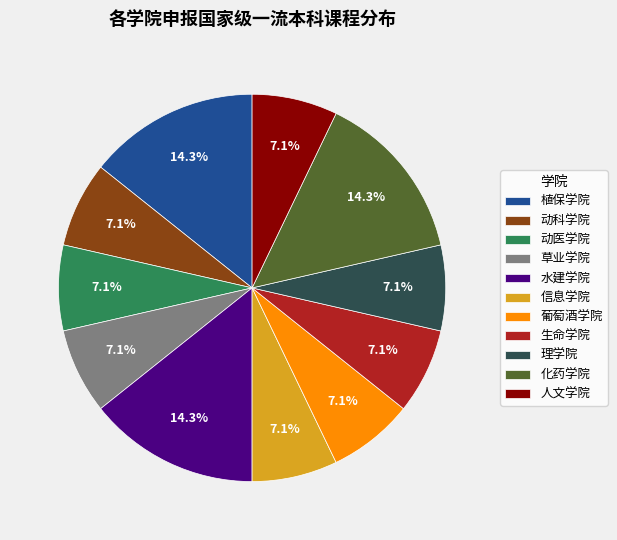

Is there any slice that represents more than half of the pie?

No